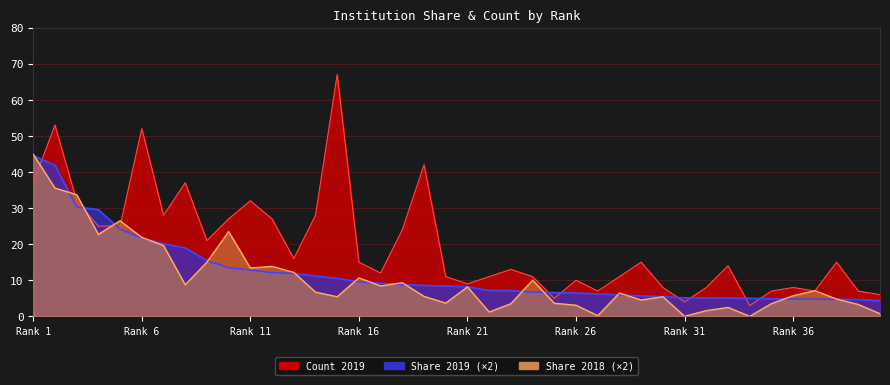

How many series are shown in this chart?

3